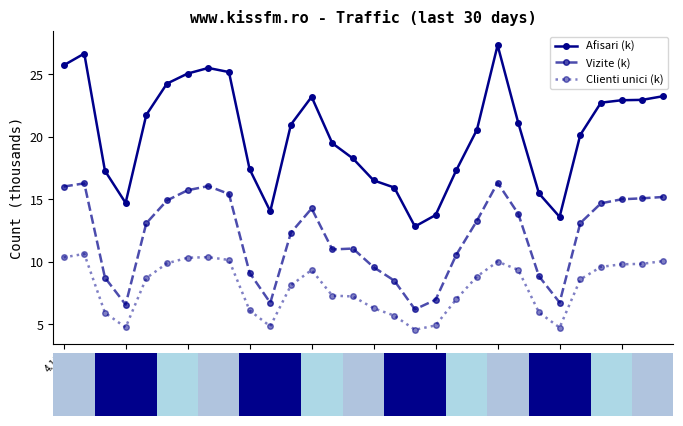

What is the greatest value displayed?

27.3